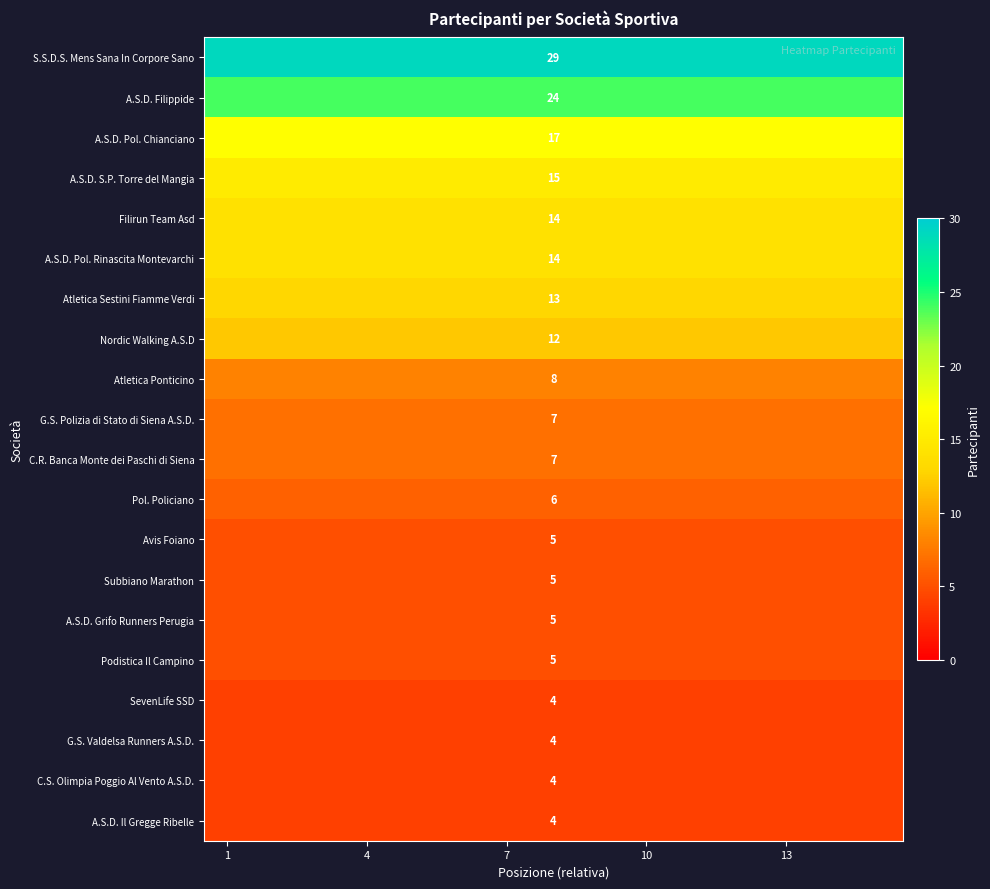

What is the difference between the highest and lowest values at 10?

25